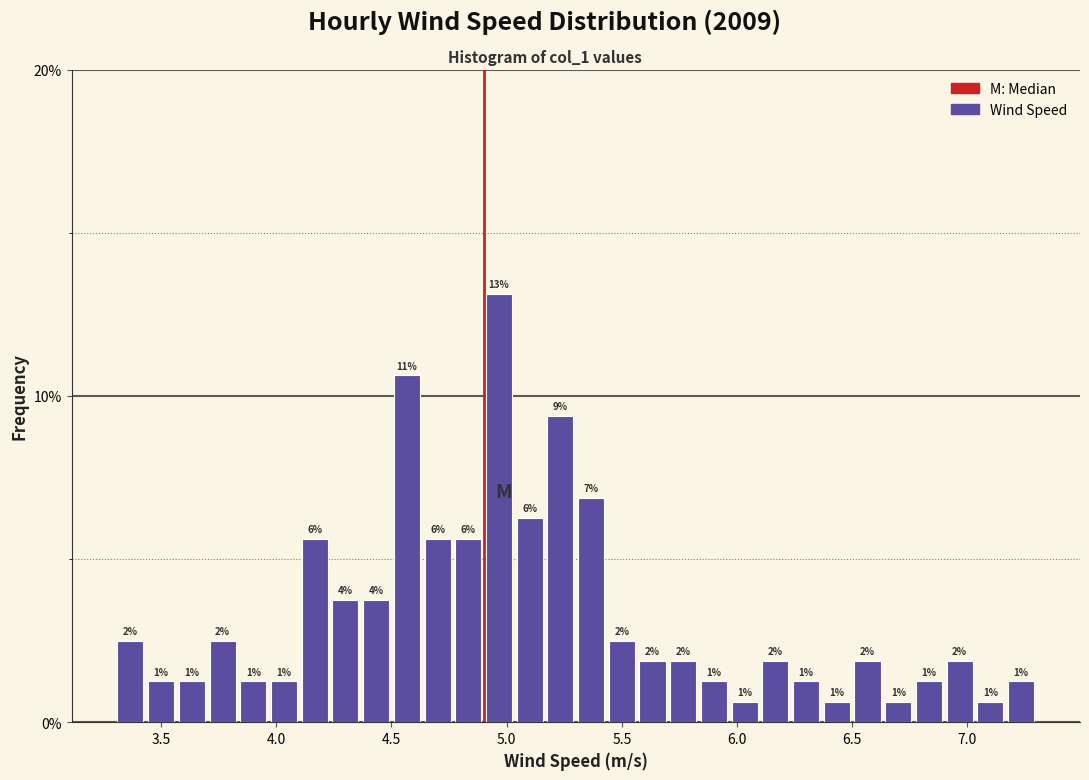

Around what value on the x-axis is the tallest bar? Give the approximate position of its centre, as read against the axis.

4.95